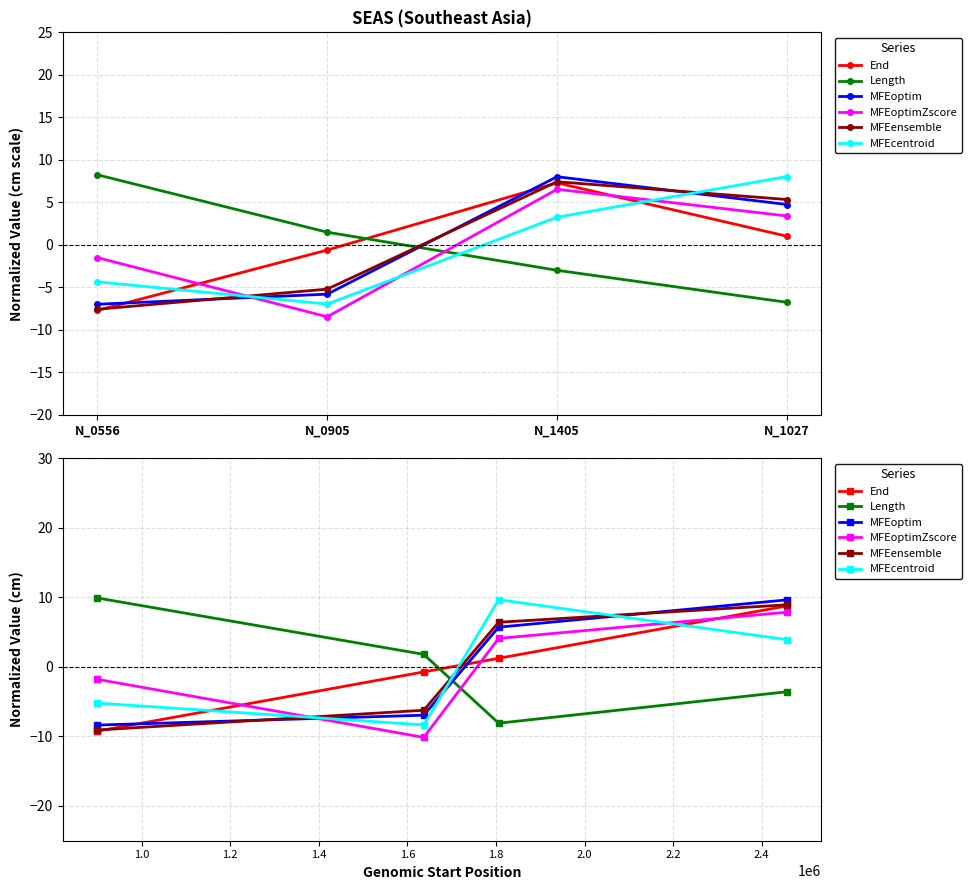

How many series are shown in this chart?

6